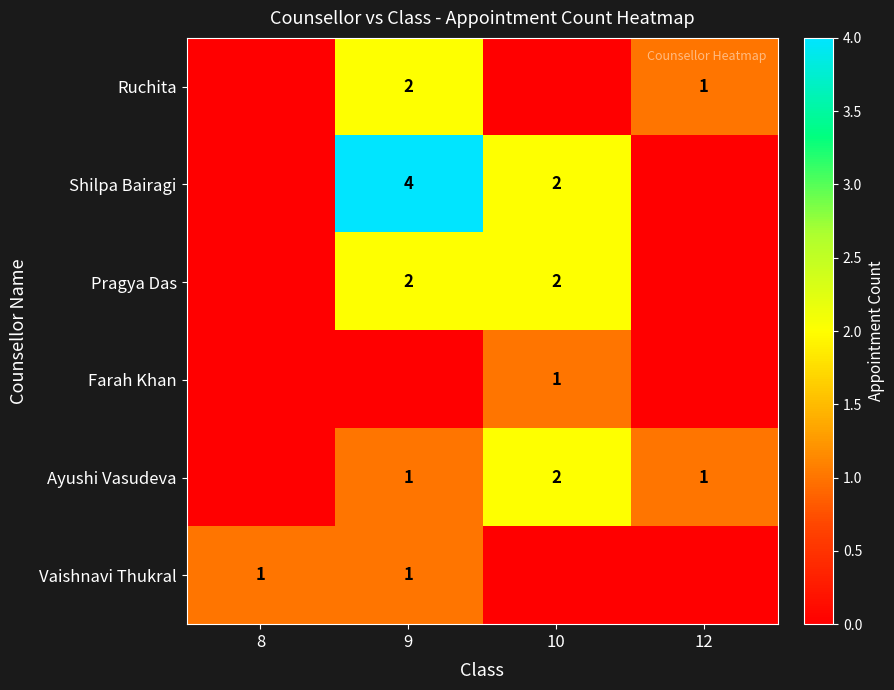

What is the greatest value displayed?

4